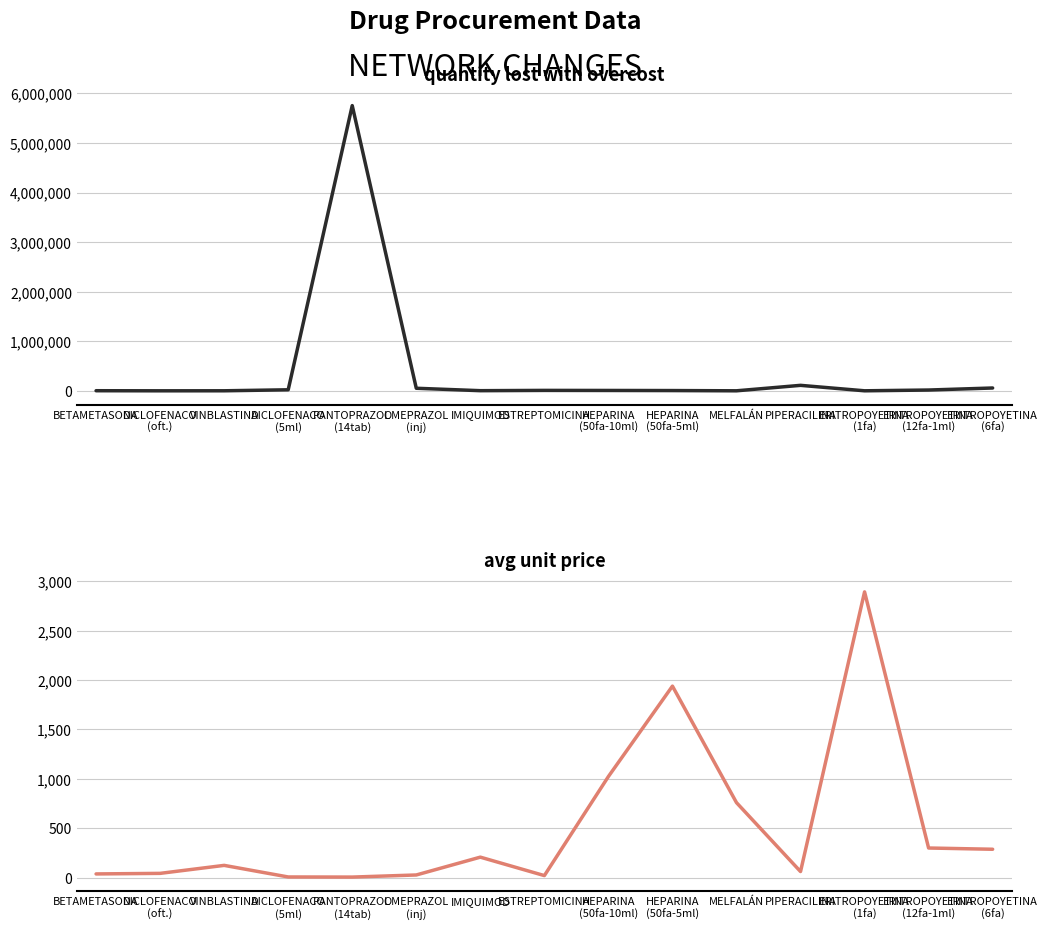

At which label is quantity_lost_with_overcost closest to 2877642?

PIPERACILINA